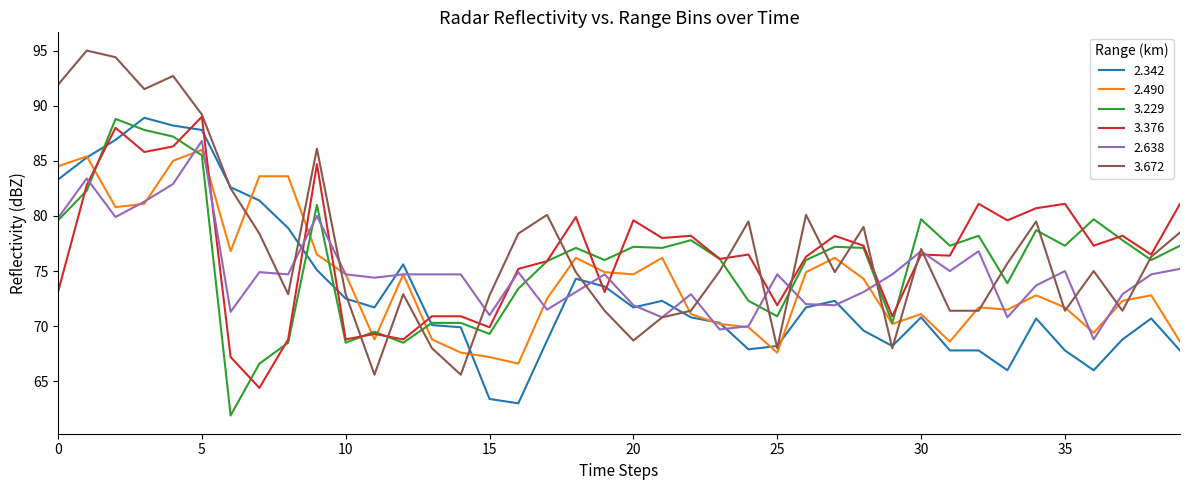

True or false: 2.342 and 3.376 cross at least once.

True